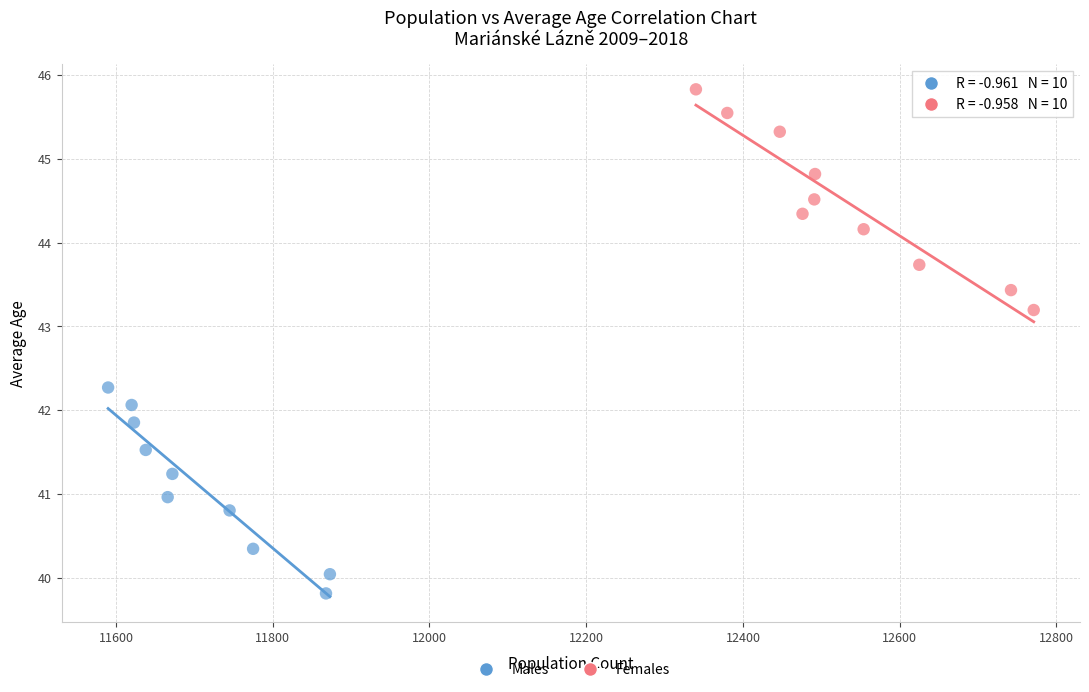

Which series contains the lowest Y value?

Males